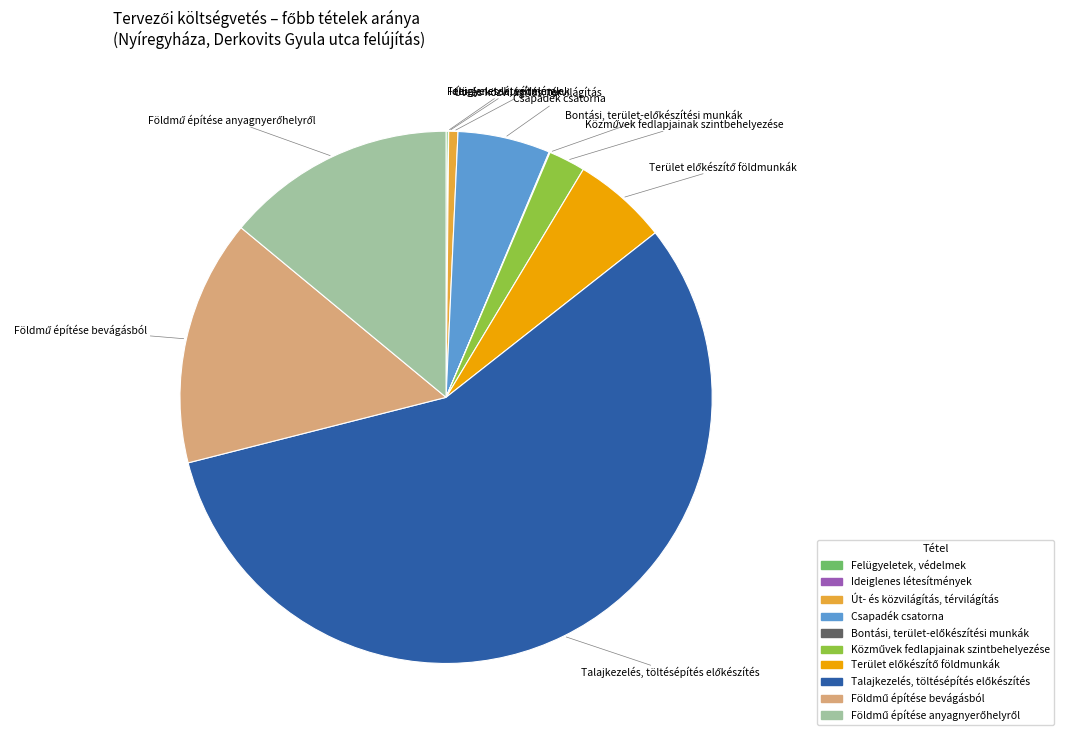

Is it true that Csapadék csatorna is 1% of the pie?

False